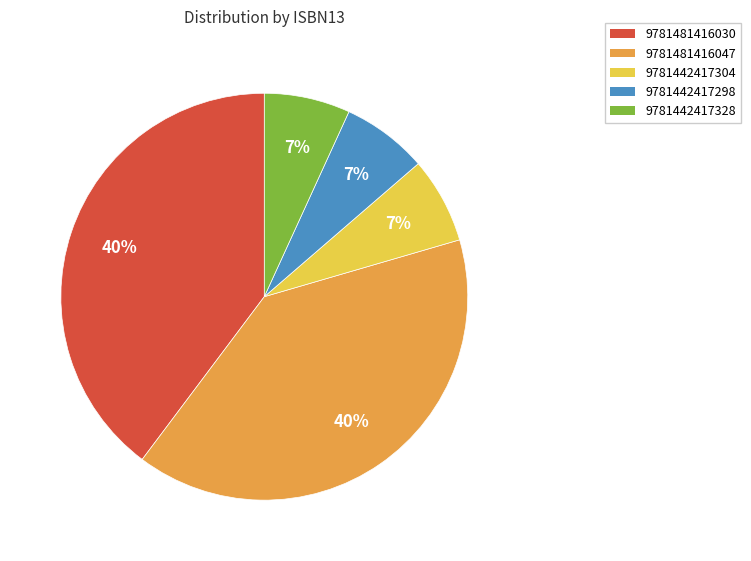

Does any single category account for the majority?

No